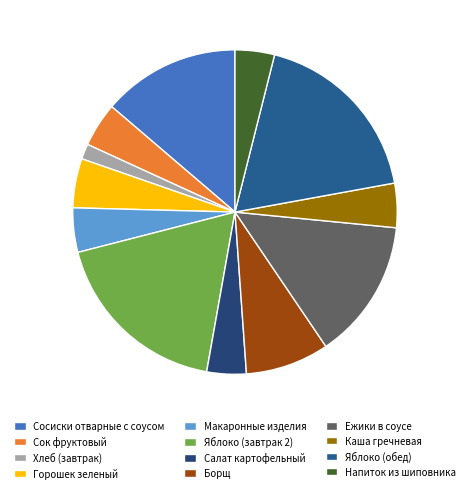

What is the ratio of the value at Яблоко (обед) to the value at Каша гречневая?

4.1